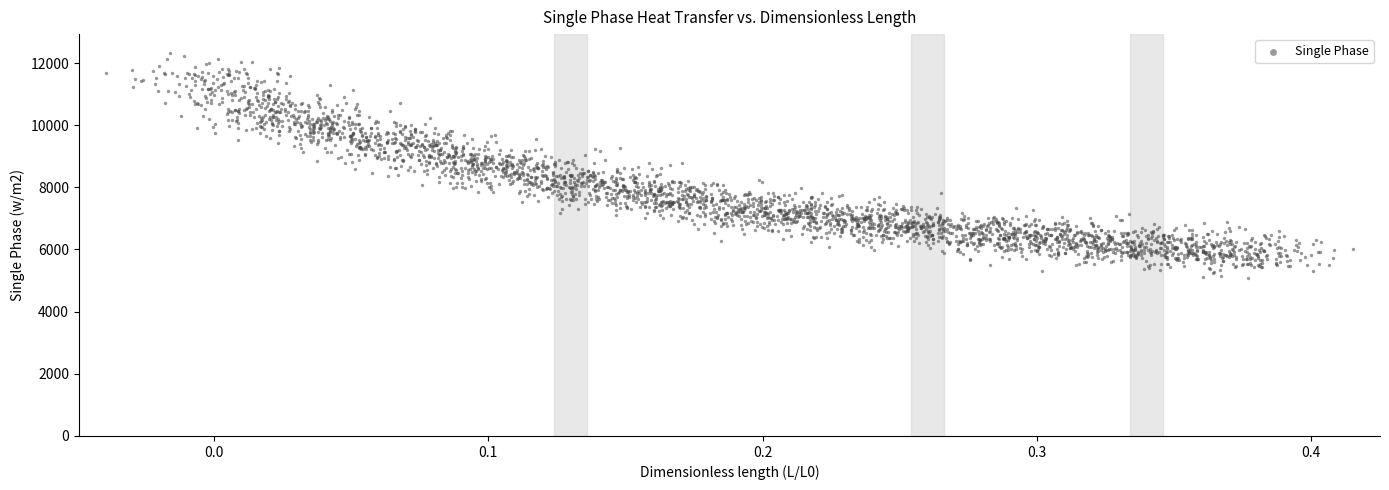

What is the range of Y values (max minus min)?

7244.1